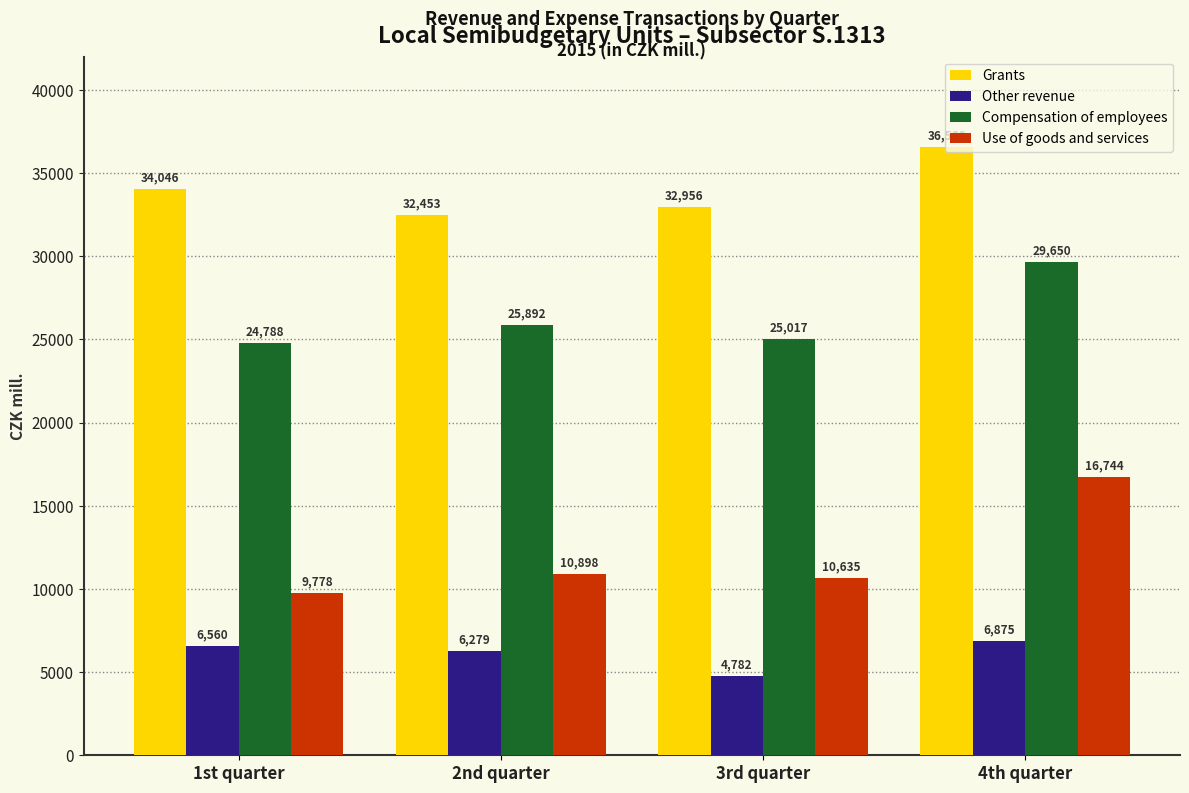

What is the sum of the Other revenue values at 2nd quarter and 4th quarter?

13153.7